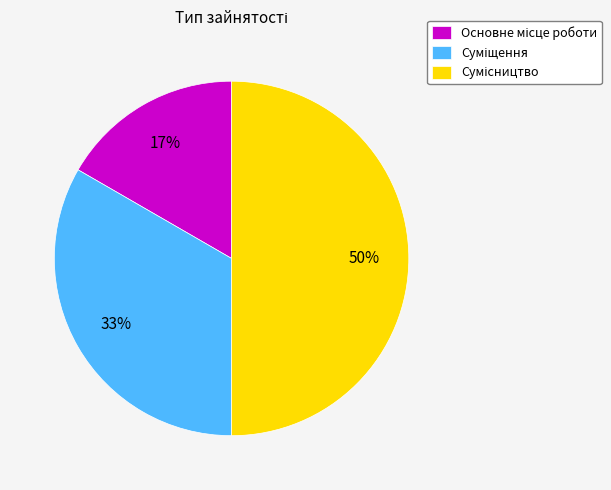

To the nearest percent, what is the average slice percentage?

33%